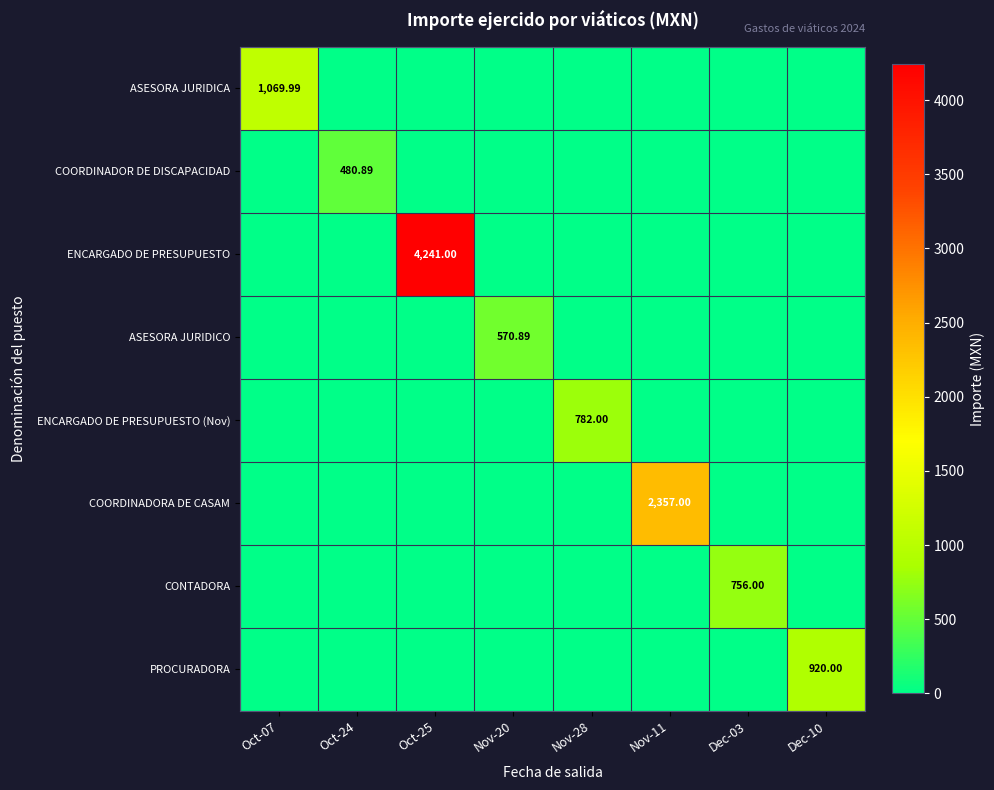

How many data points in PROCURADORA are above 0?

1